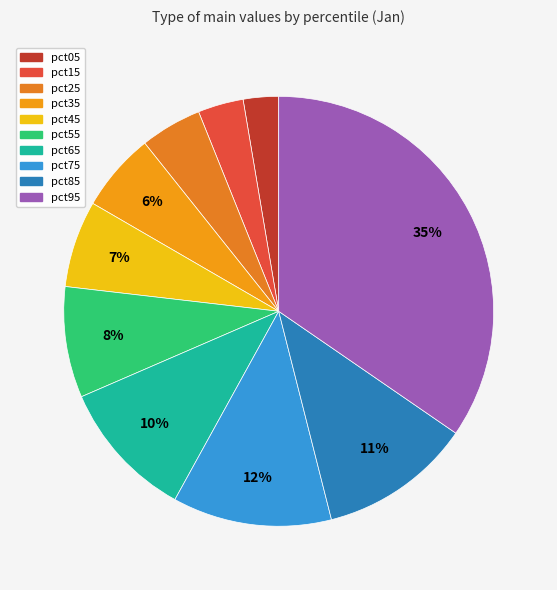

The pct75 slice represents 12% of the pie. True or false?

True